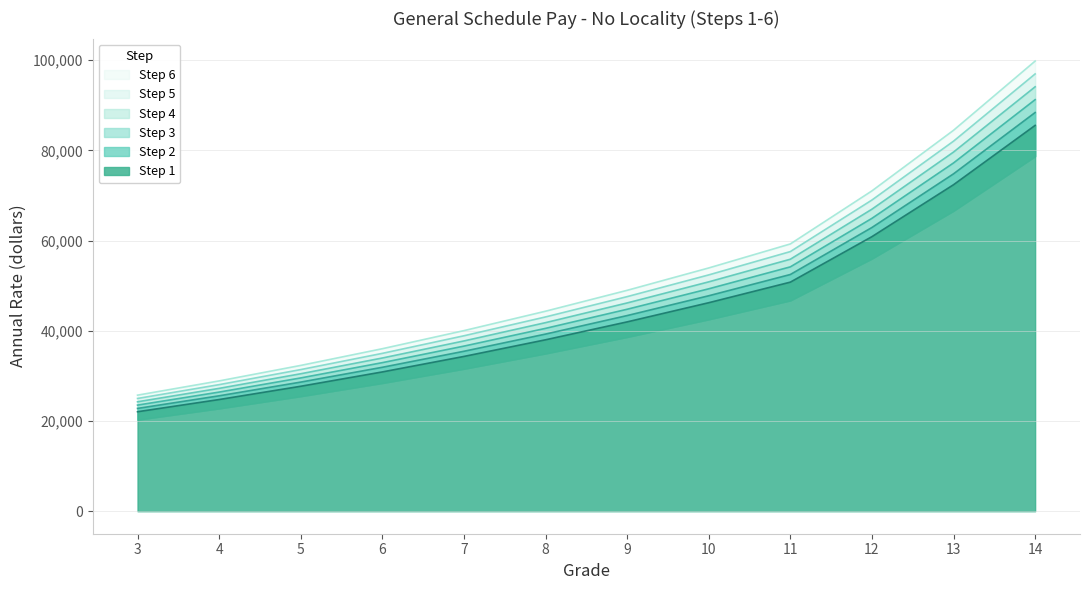

What is the minimum value shown in the chart?

22058